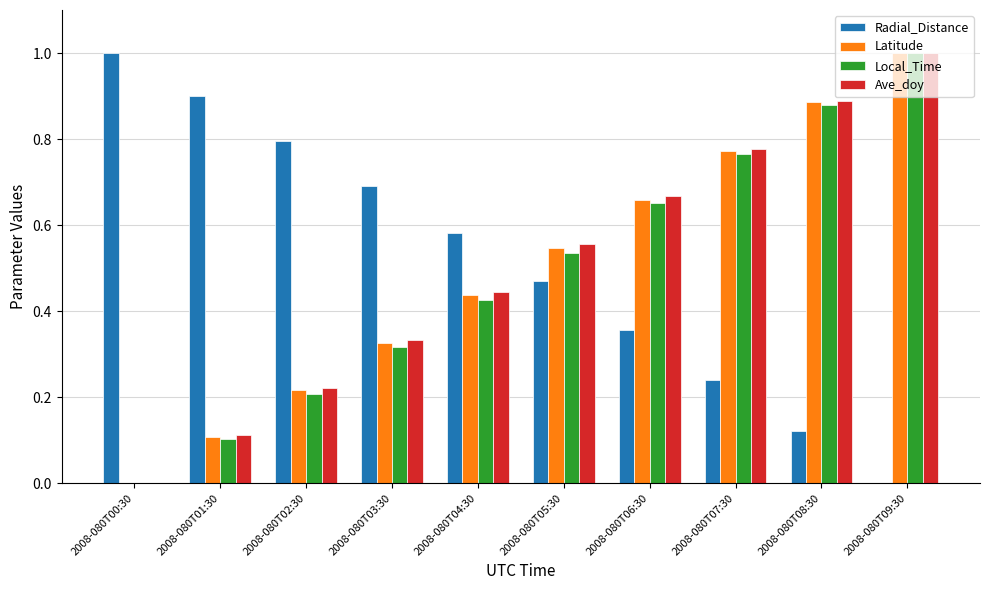

True or false: Radial_Distance has a value of -0.4 at 2008-080T09:30.

False